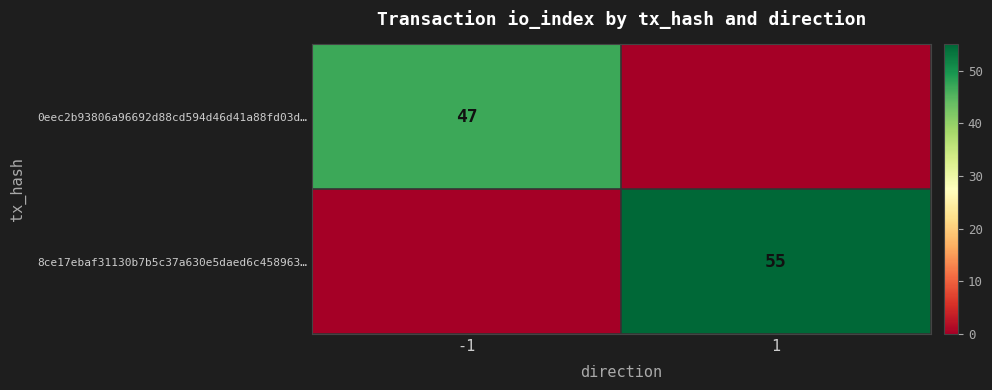

Is it true that 0eec2b93806a96692d88cd594d46d41a88fd03d… equals 47 at -1?

True